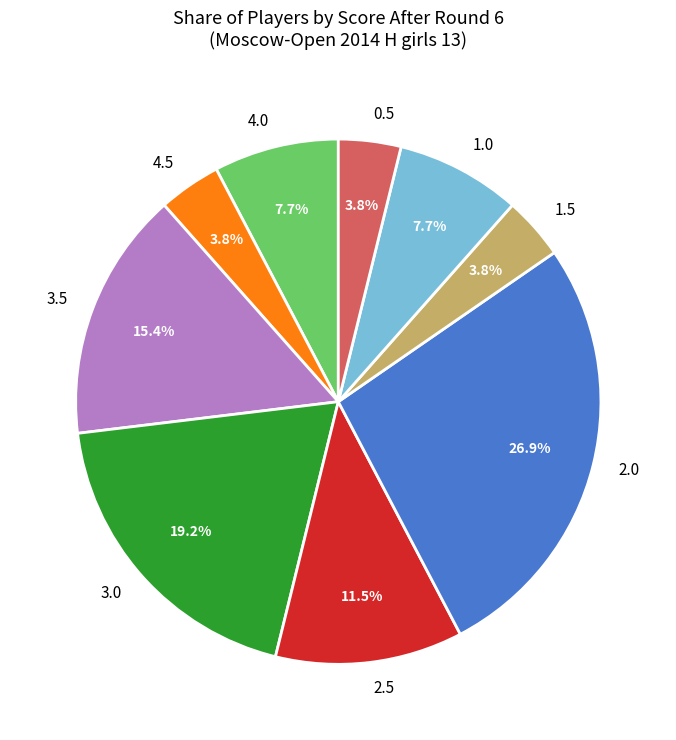

Which has a higher value, 3.0 or 2.0?

2.0